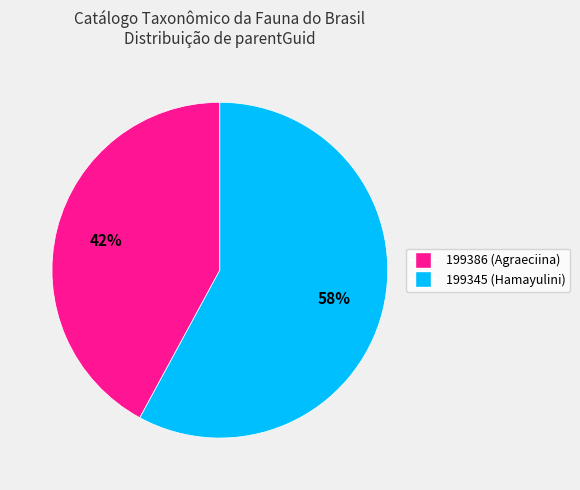

What is the largest slice in the pie chart?

199345